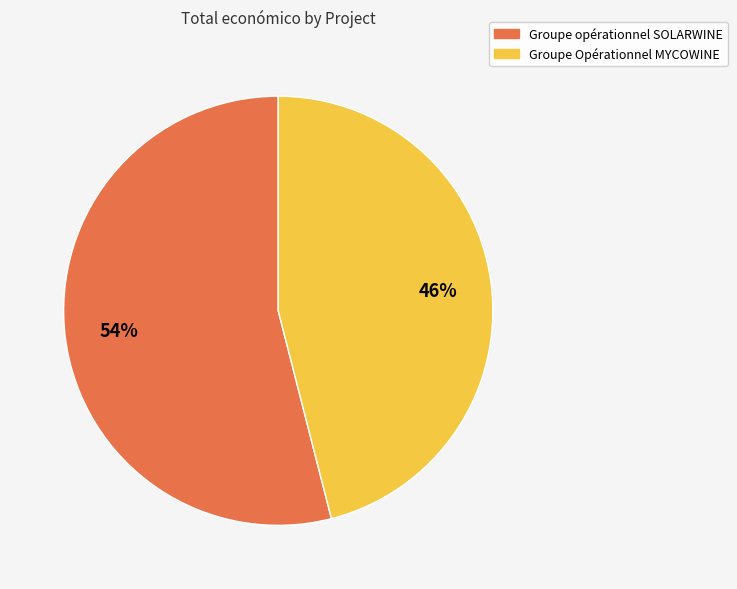

Which slice is the largest?

Groupe opérationnel SOLARWINE